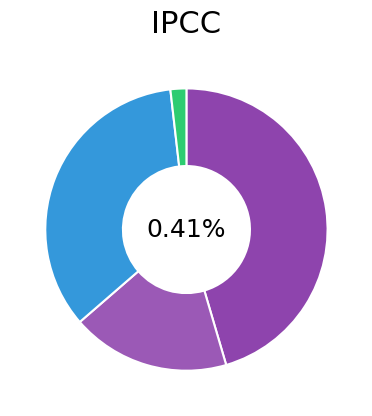

Which category has the smallest portion of the pie?

4